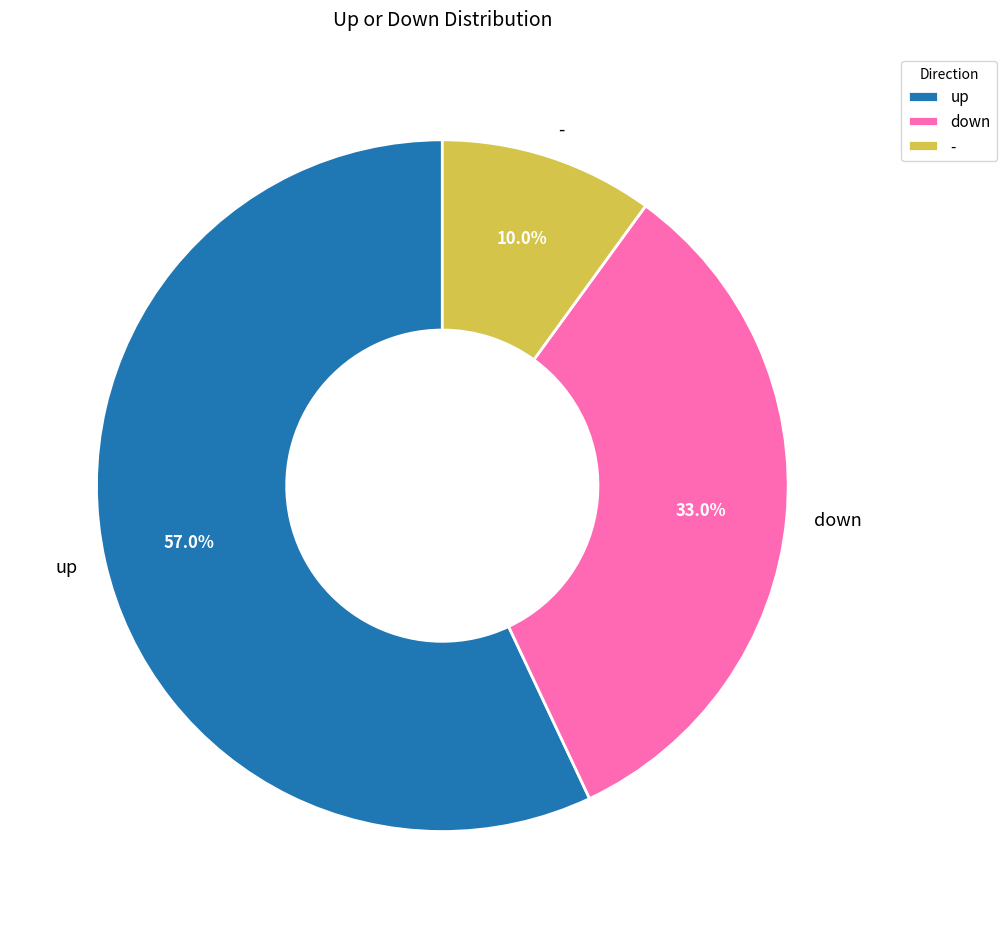

Which slice represents more than half of the pie?

up